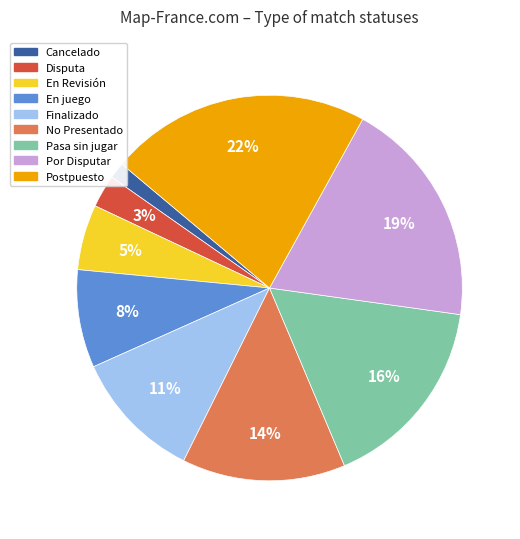

Which has a higher value, En juego or En Revisión?

En juego